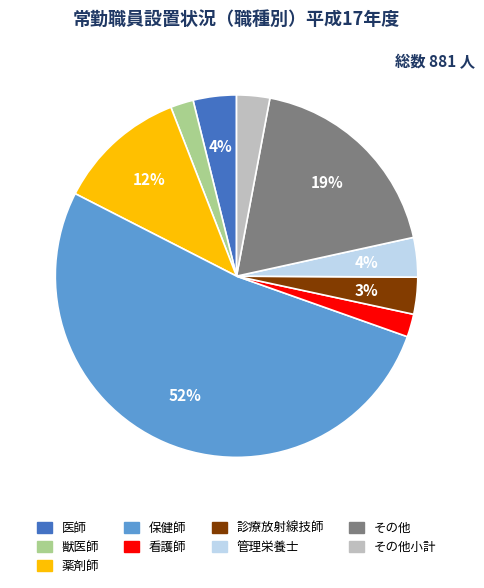

Count the number of slices in the pie.

9